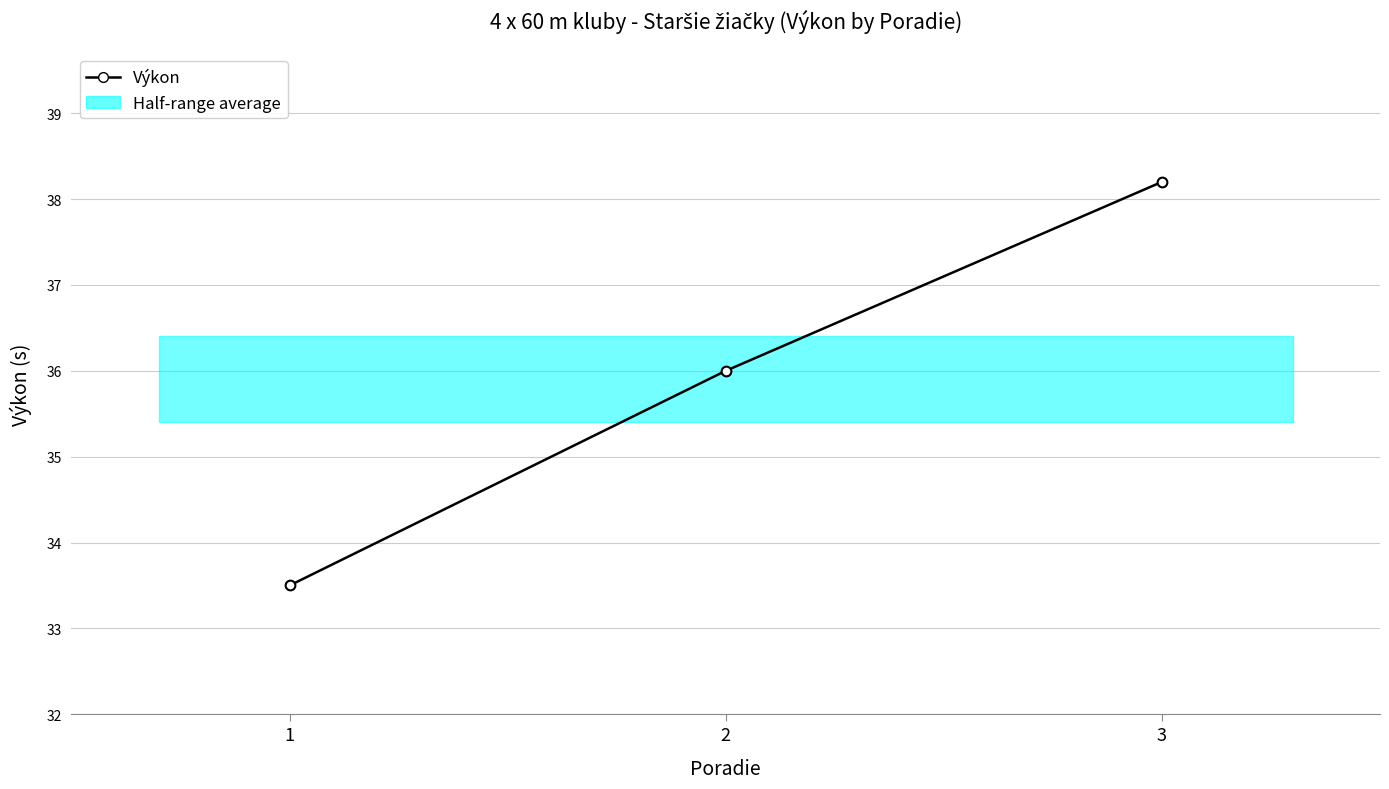

What is the value of the 1st point from the left?

33.5